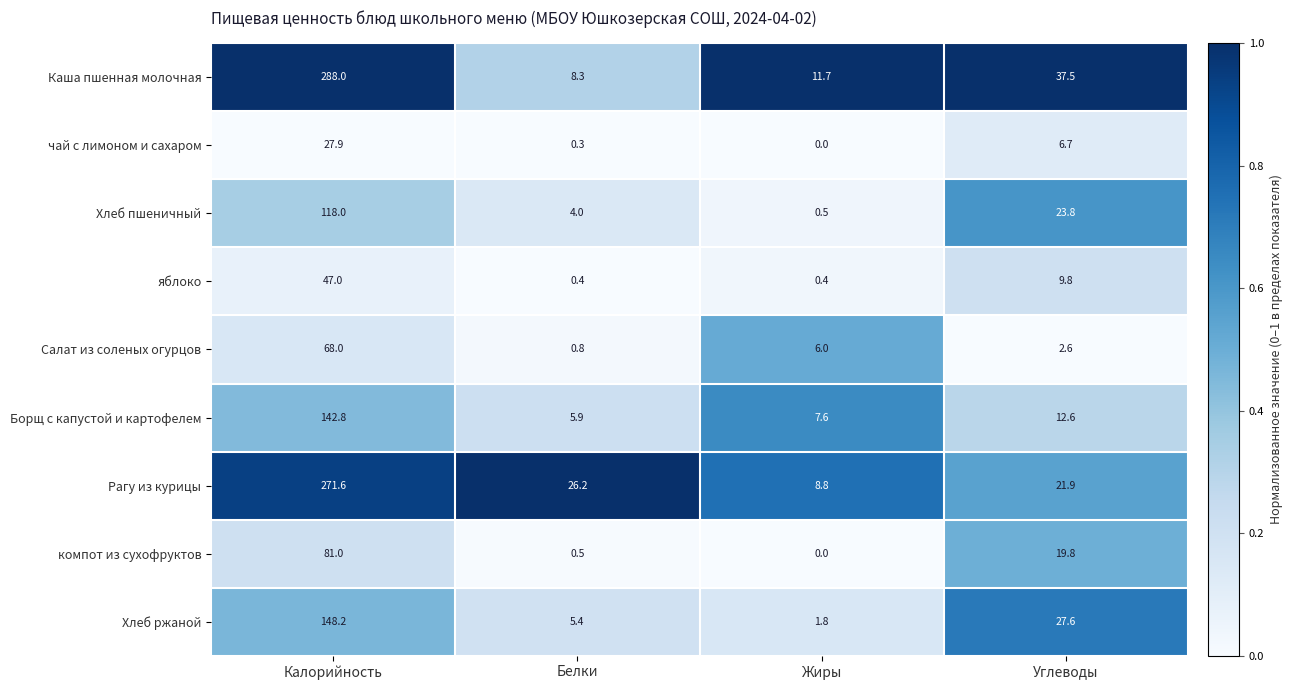

What is the spread (max minus min) of values at Калорийность?

260.1